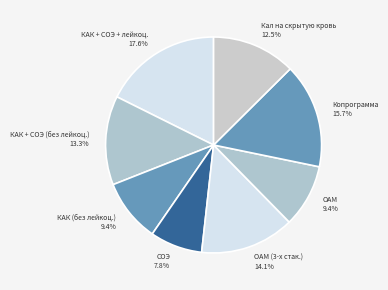

Which category has the smallest portion of the pie?

СОЭ